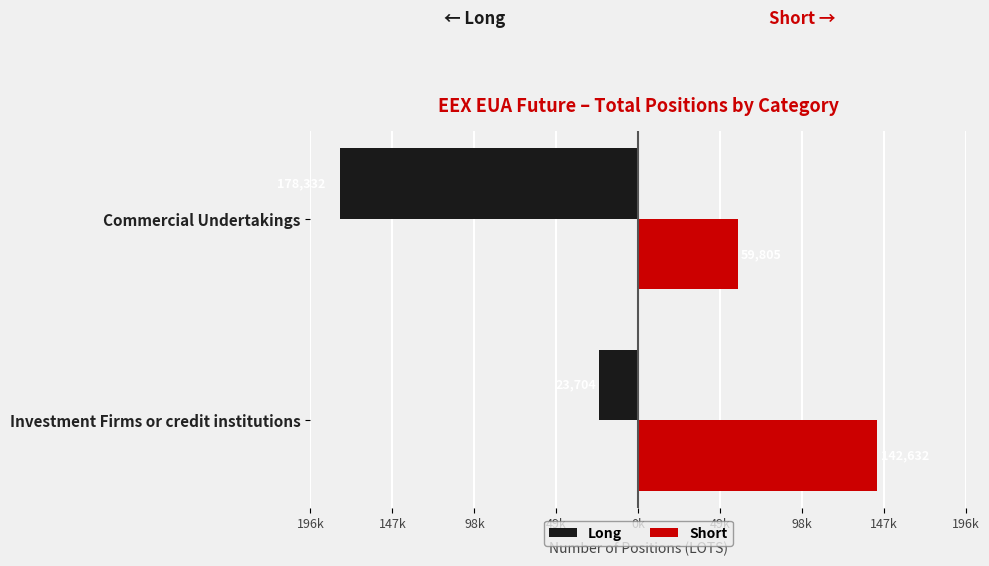

What are all the series names shown in the legend?

Long, Short